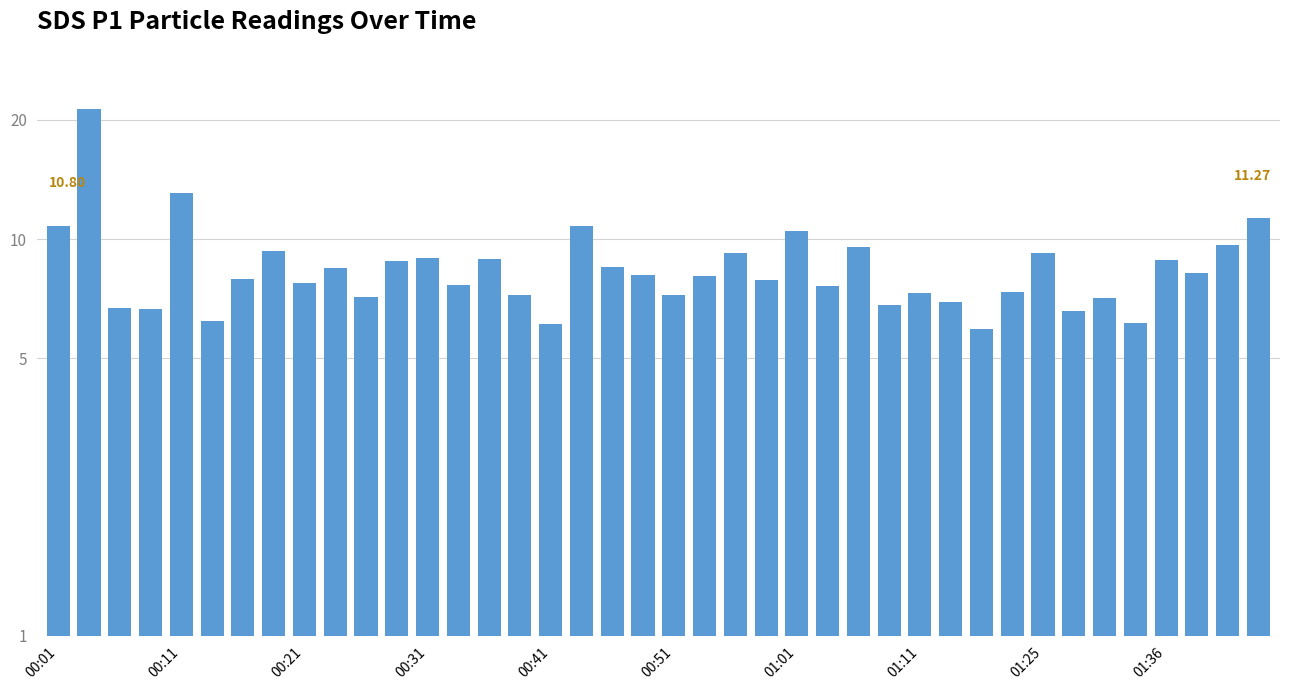

True or false: the data shows 5.7 at 01:11.

False